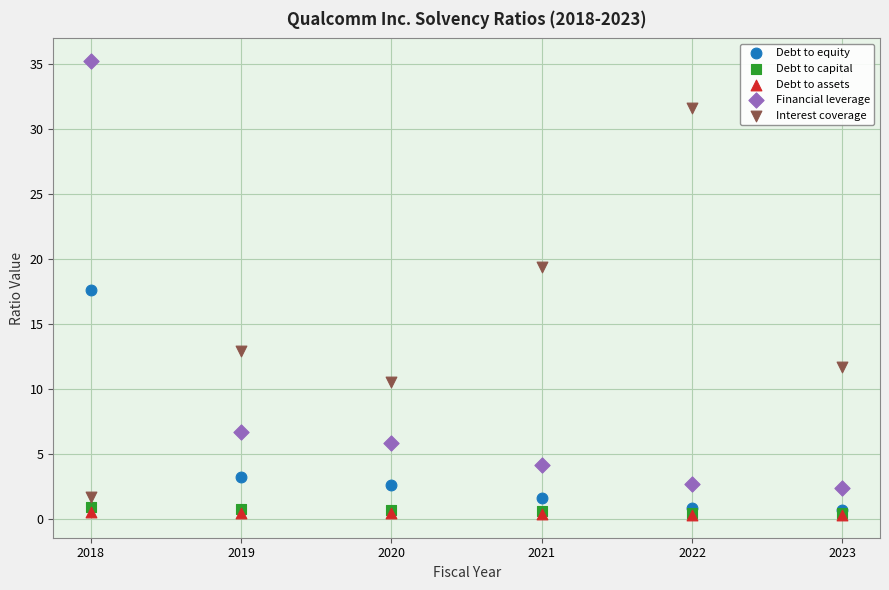

Across all series, what Y value is closest to 17?

17.6